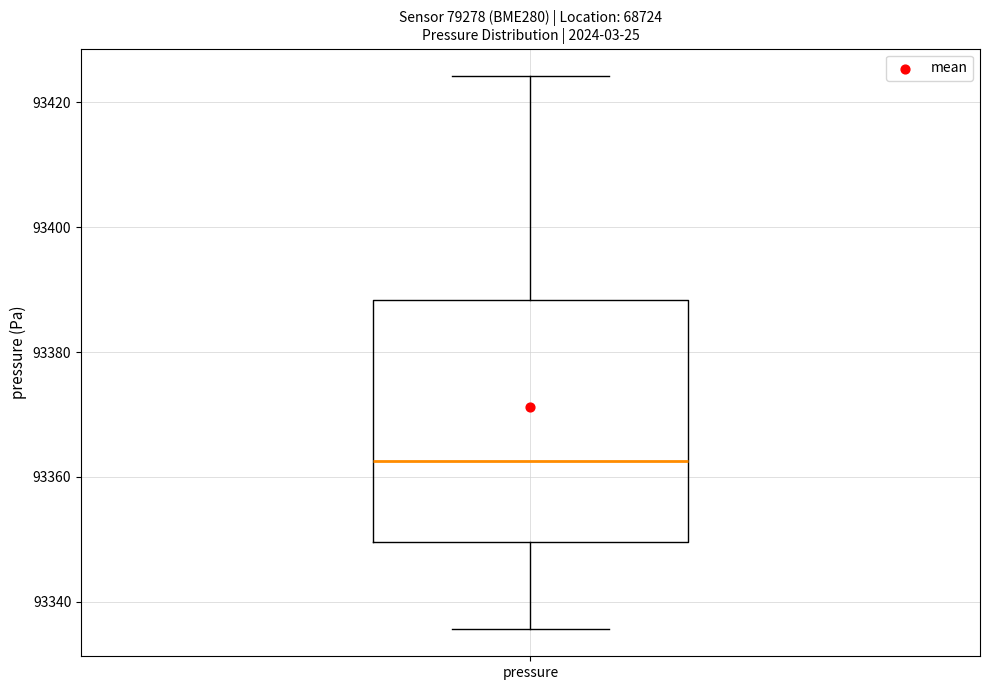

Read this box plot against the y-axis: the position of the median line, the range covered by the box, and the ends of both whiskers. The values are not printed on the chart, so give them approximately, as read against the axis.

median 93362, box 93350 to 93388, whiskers 93336 to 93424